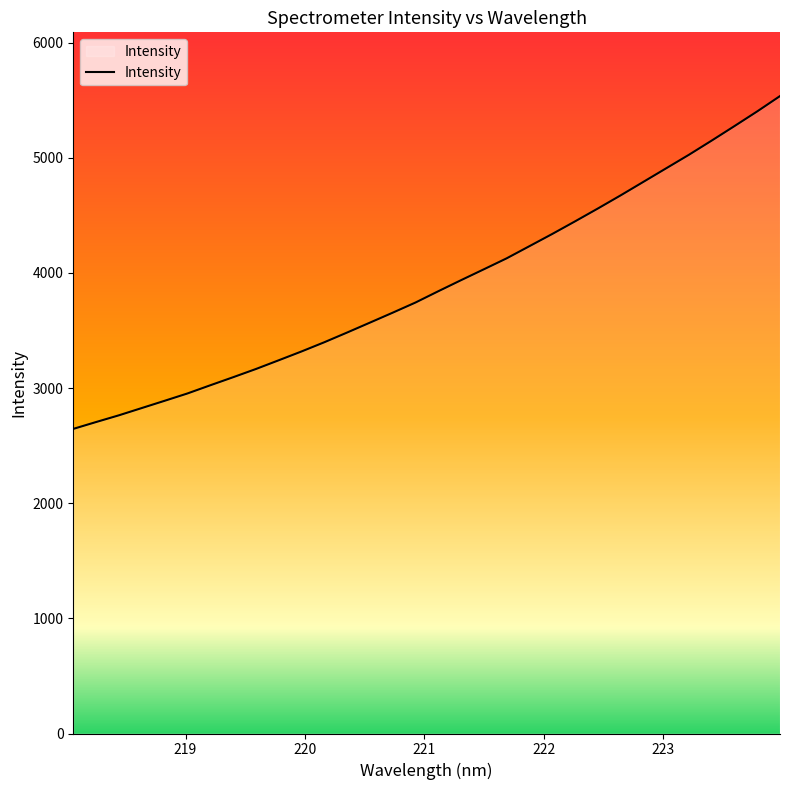

What is the minimum value shown in the chart?

2645.0